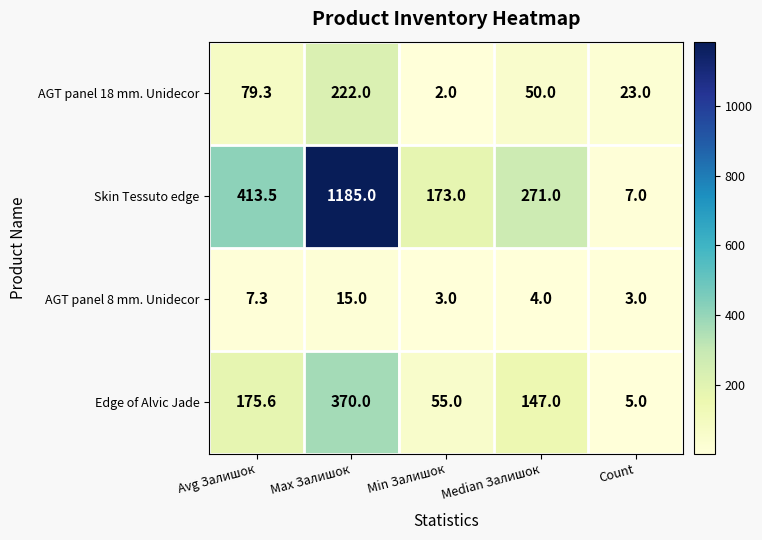

What is the difference between the AGT panel 8 mm. Unidecor values at Min Залишок and Max Залишок?

12.0